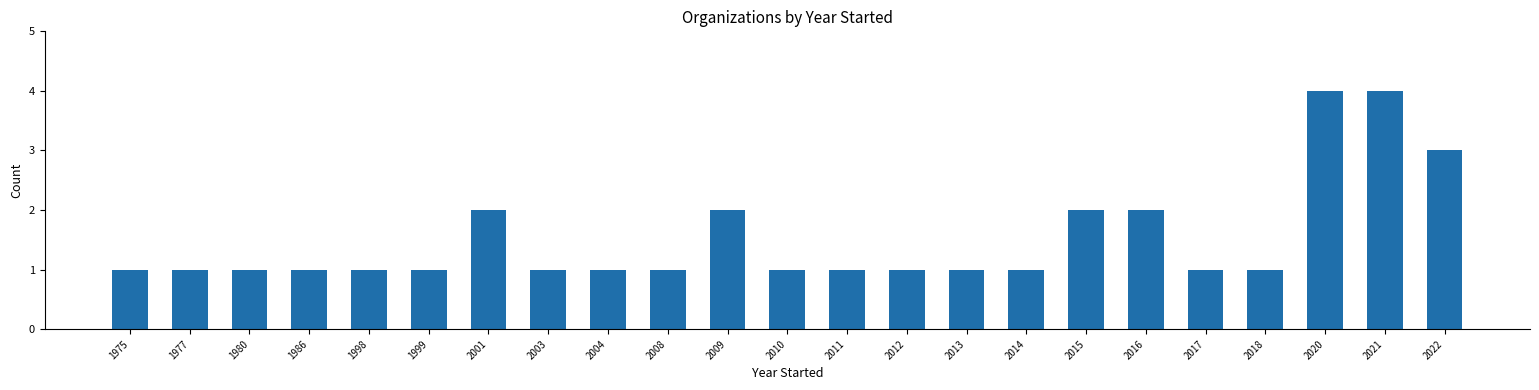

What is the sum of all values?

35